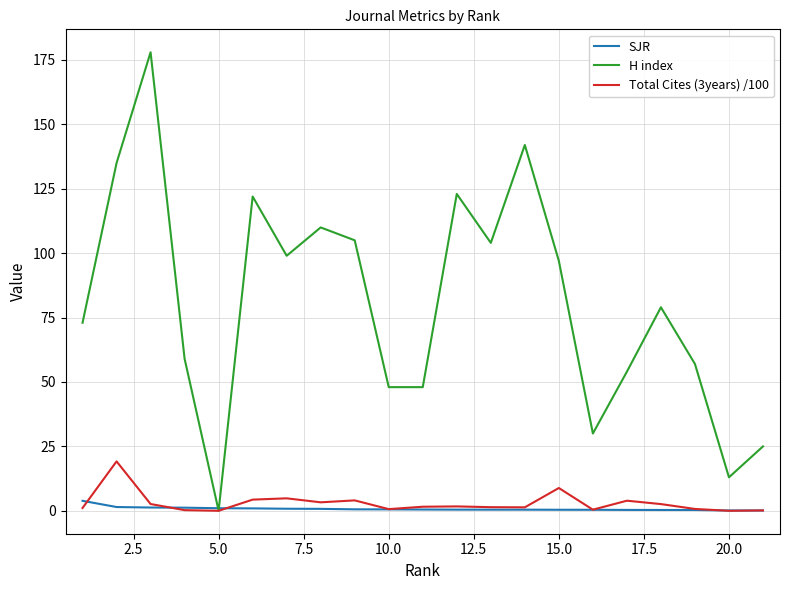

Which series has the largest total across all categories?

H index